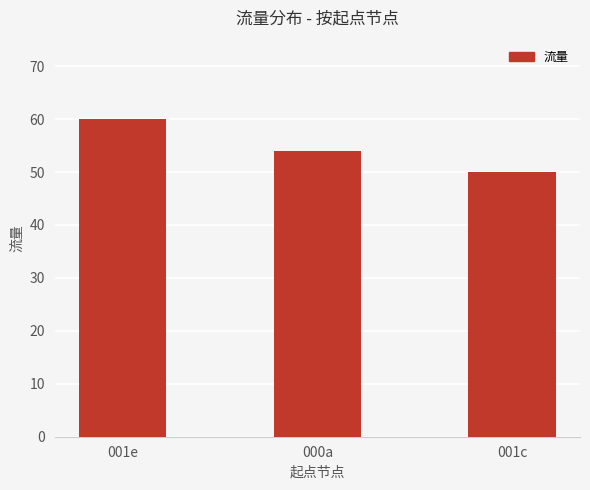

What is the label of the 2nd bar from the left?

000a